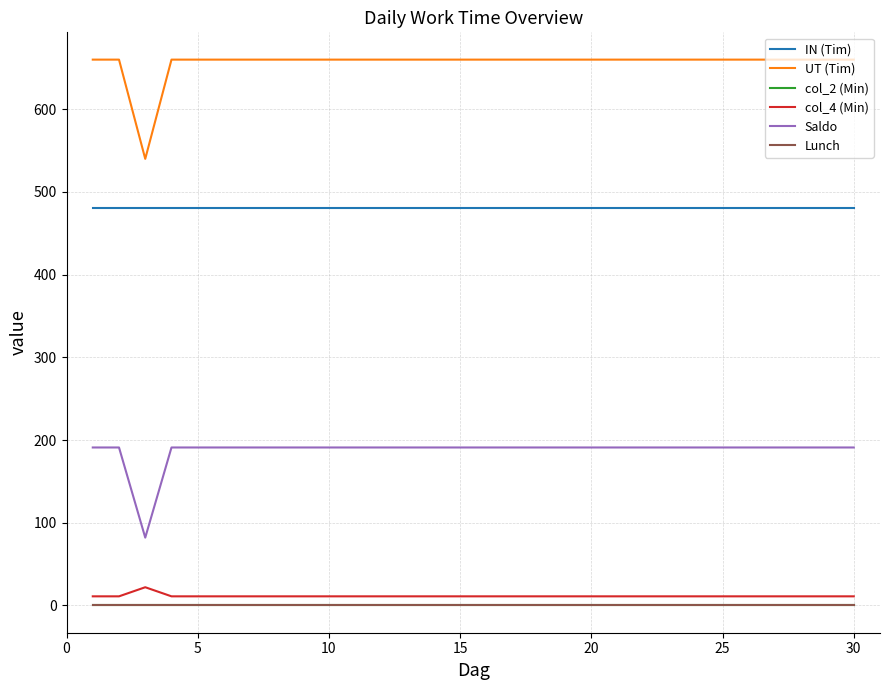

True or false: Saldo and col_2 (Min) cross at least once.

False